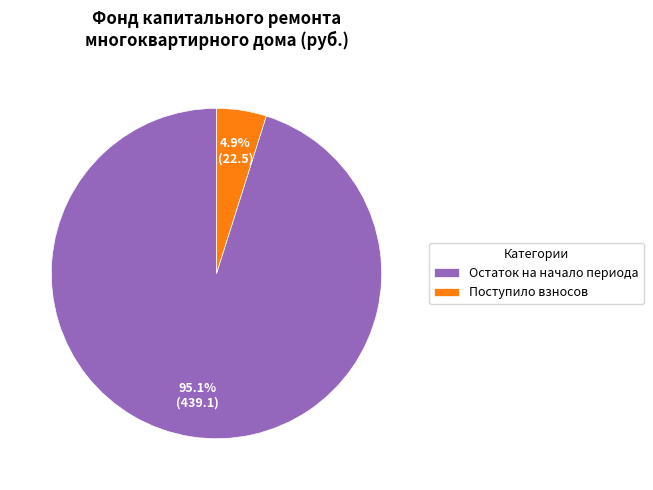

Rank the categories by value from highest to lowest.

Остаток на начало периода, Поступило взносов